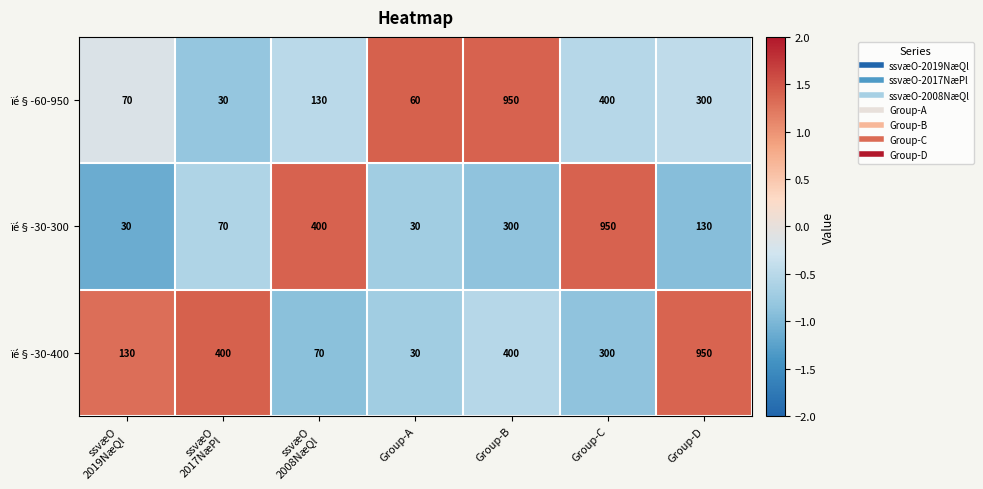

What is the difference between the maximum and minimum values in the ïé§-30-400 series?

920